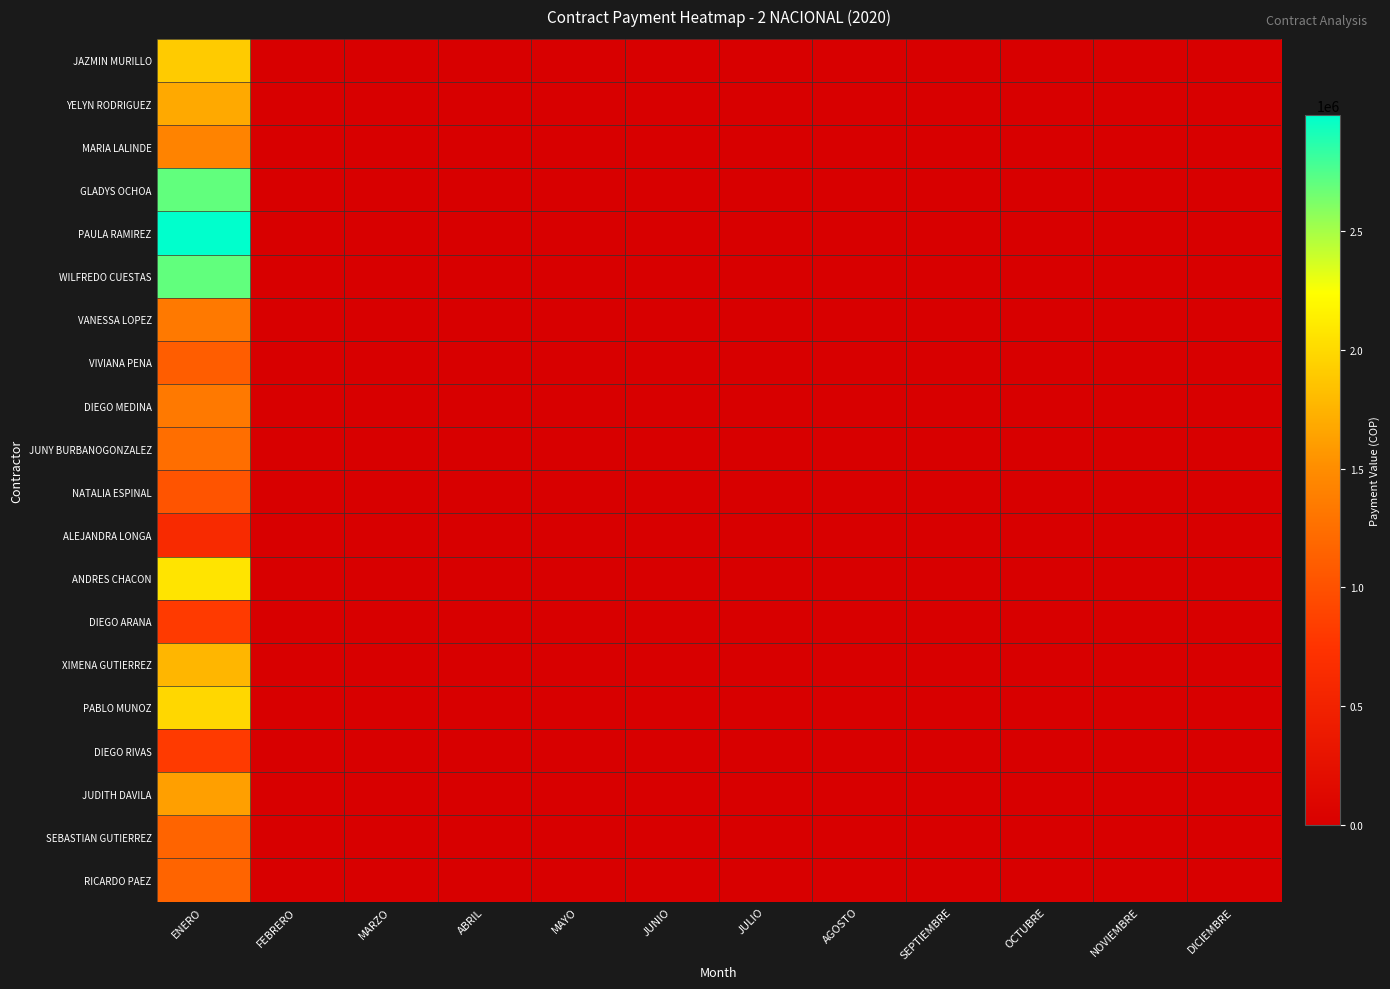

At JULIO, list the series in order from smallest to largest.

JAZMIN MURILLO, YELYN RODRIGUEZ, MARIA LALINDE, GLADYS OCHOA, PAULA RAMIREZ, WILFREDO CUESTAS, VANESSA LOPEZ, VIVIANA PENA, DIEGO MEDINA, JUNY BURBANOGONZALEZ, NATALIA ESPINAL, ALEJANDRA LONGA, ANDRES CHACON, DIEGO ARANA, XIMENA GUTIERREZ, PABLO MUNOZ, DIEGO RIVAS, JUDITH DAVILA, SEBASTIAN GUTIERREZ, RICARDO PAEZ